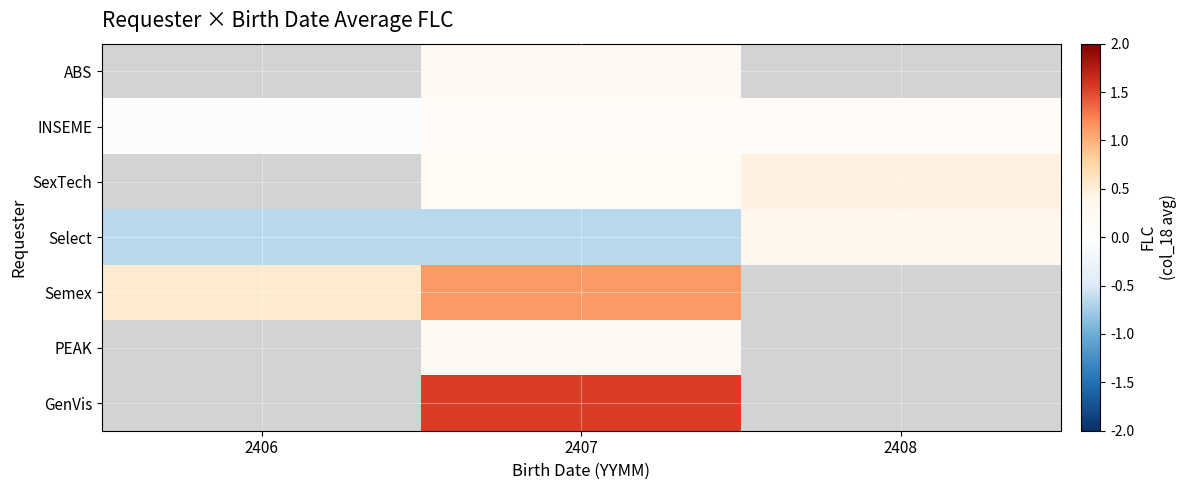

Which category has the lowest value across all series?

2406